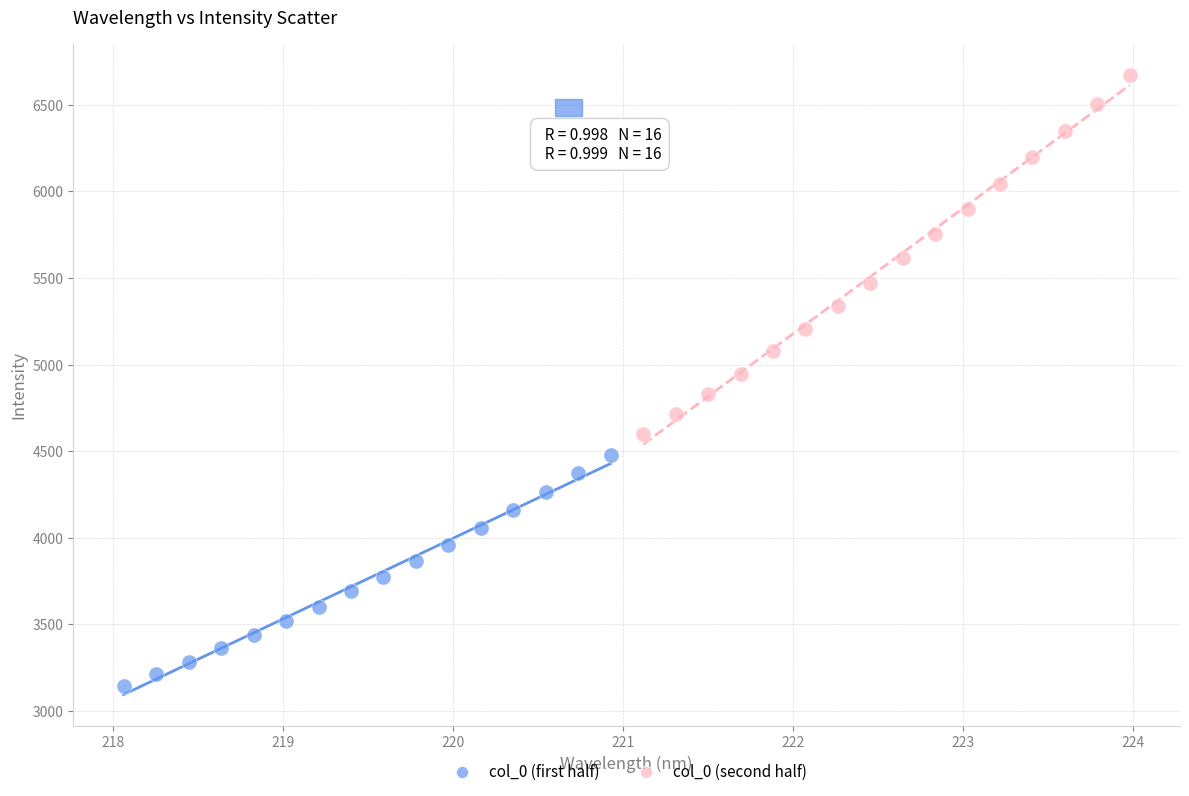

Which series has the largest Y range (max minus min)?

col_0 (second half)